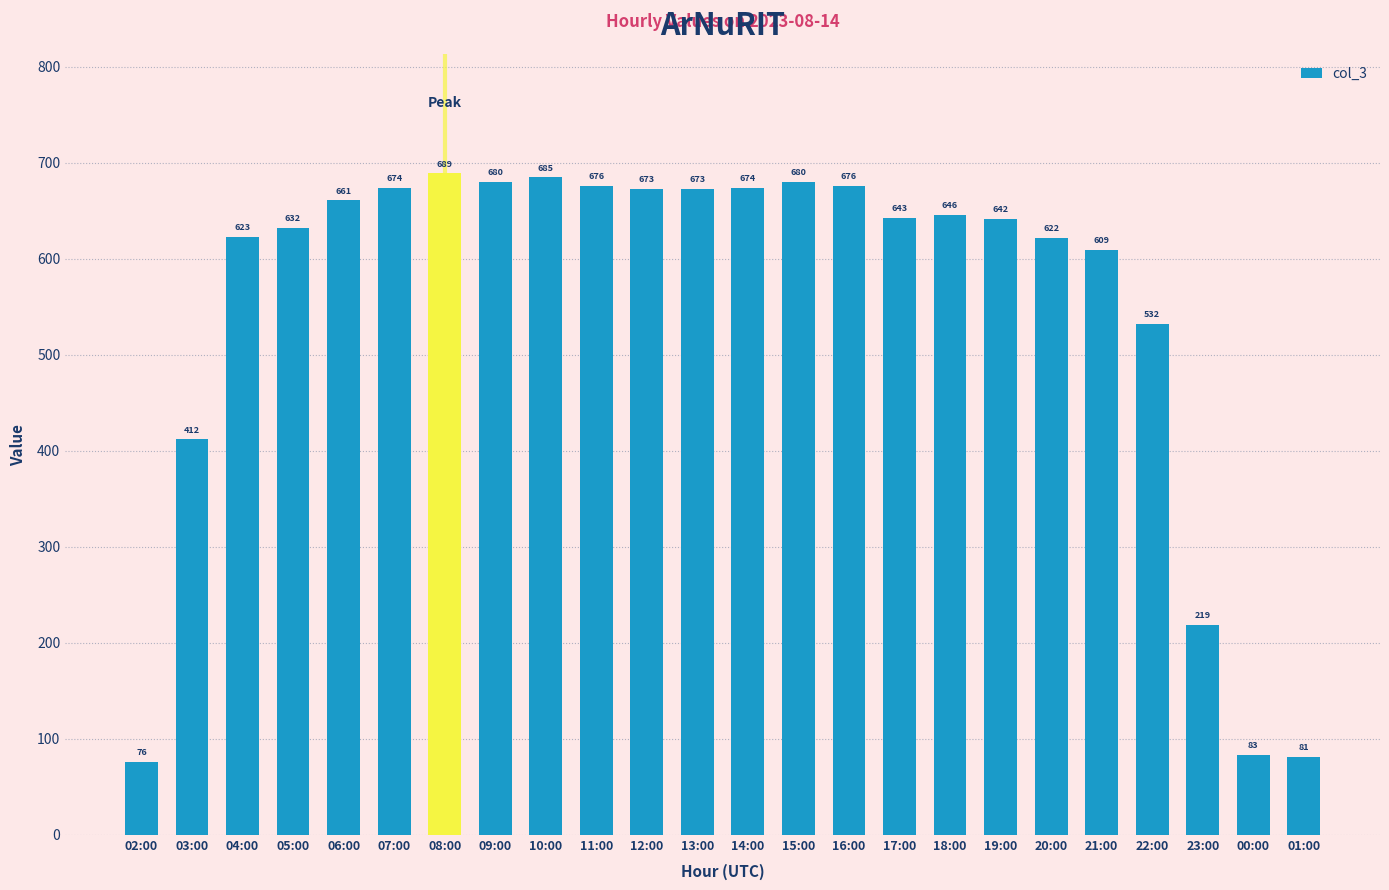

Reading left to right, what are all the values shown in this chart?

76	412	623	632	661	674	689	680	685	676	673	673	674	680	676	643	646	642	622	609	532	219	83	81